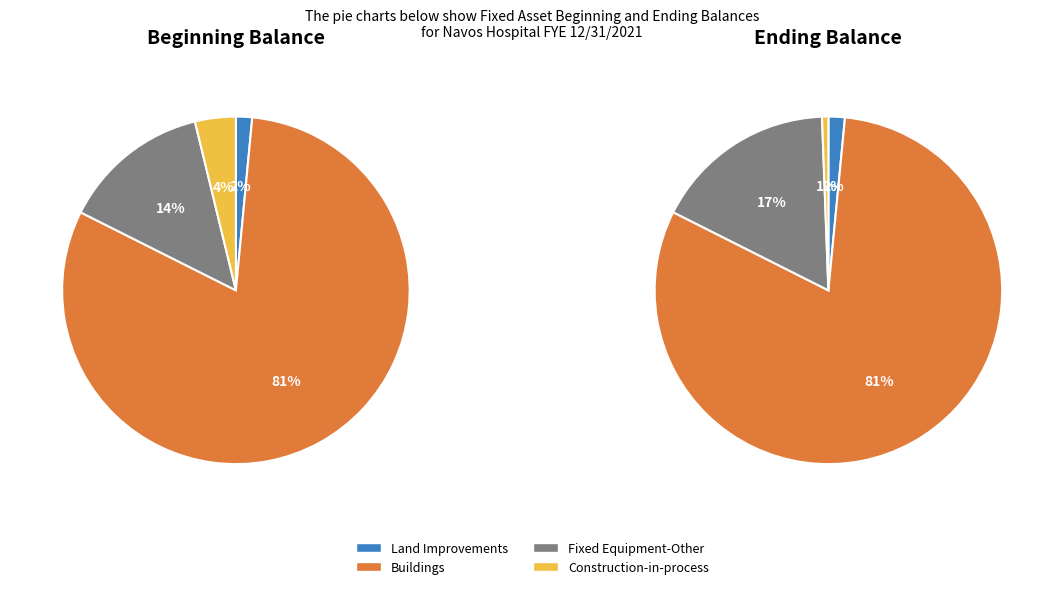

Does Construction-in-process represent more than half of the total?

No